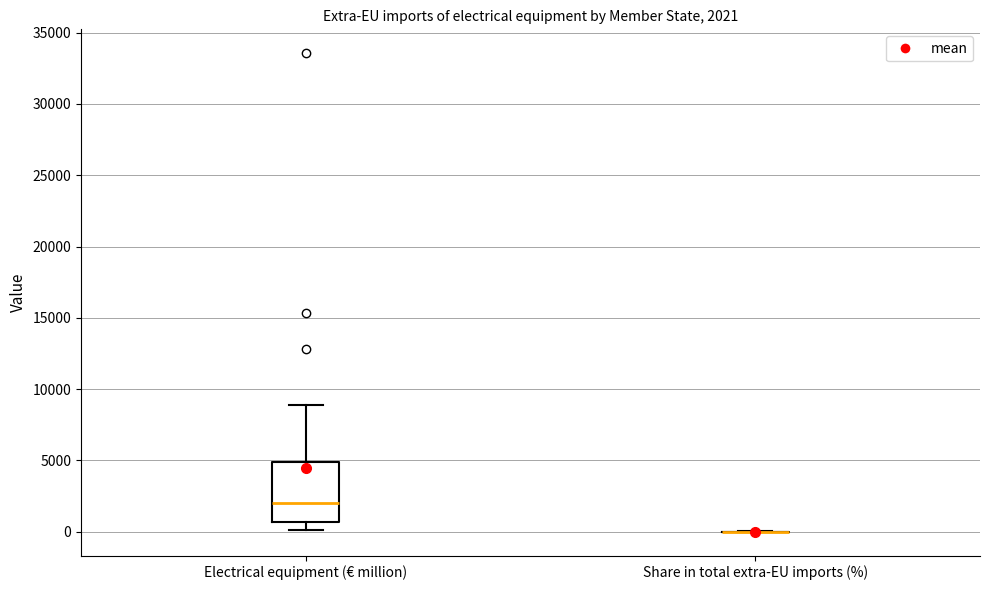

Comparing the boxes themselves (not the whiskers), which one is the tallest?

Electrical equipment (€ million)